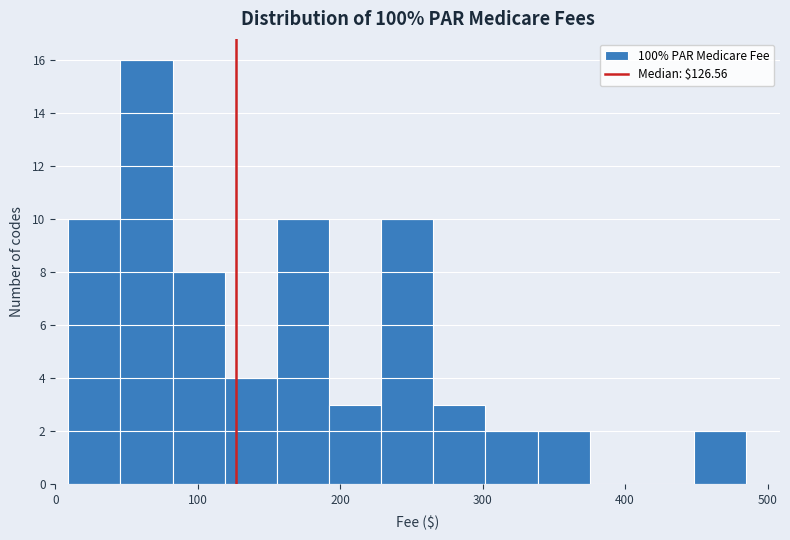

Read against the x-axis, roughly where is the centre of the tallest bar?

60